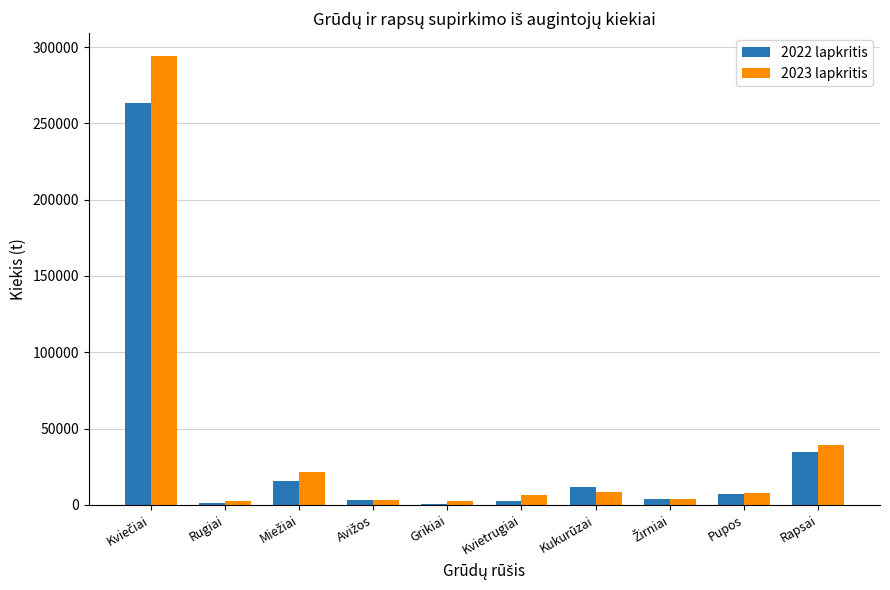

What is the greatest value displayed?

294412.4